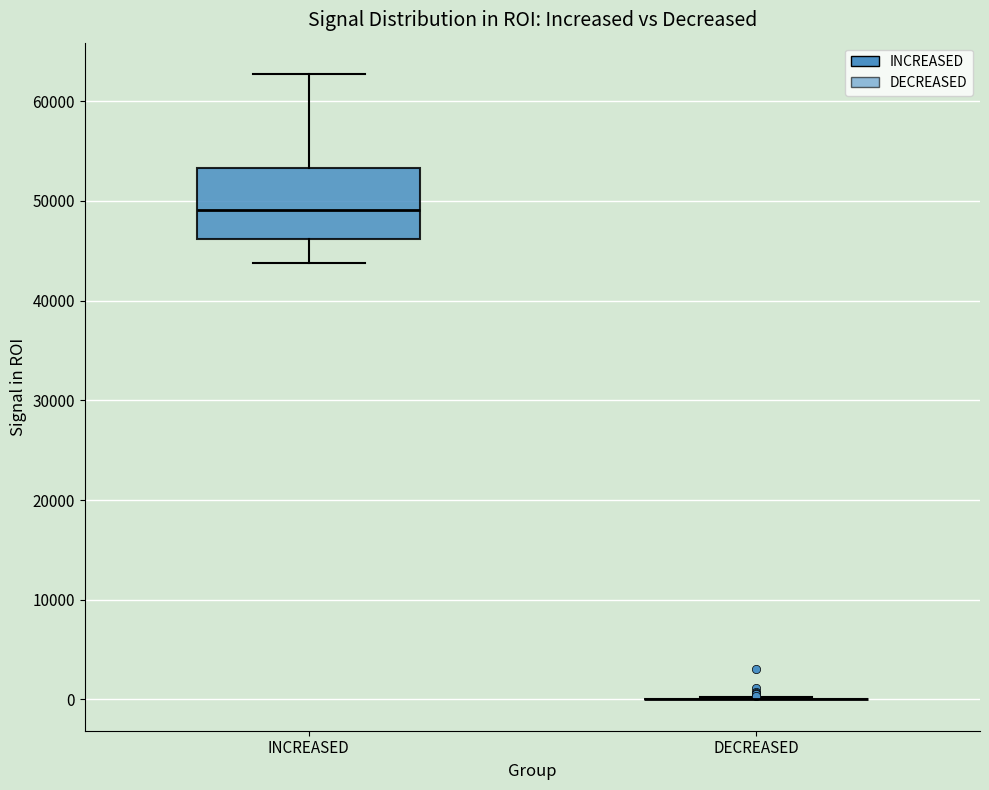

Comparing the boxes themselves (not the whiskers), which one is the tallest?

INCREASED